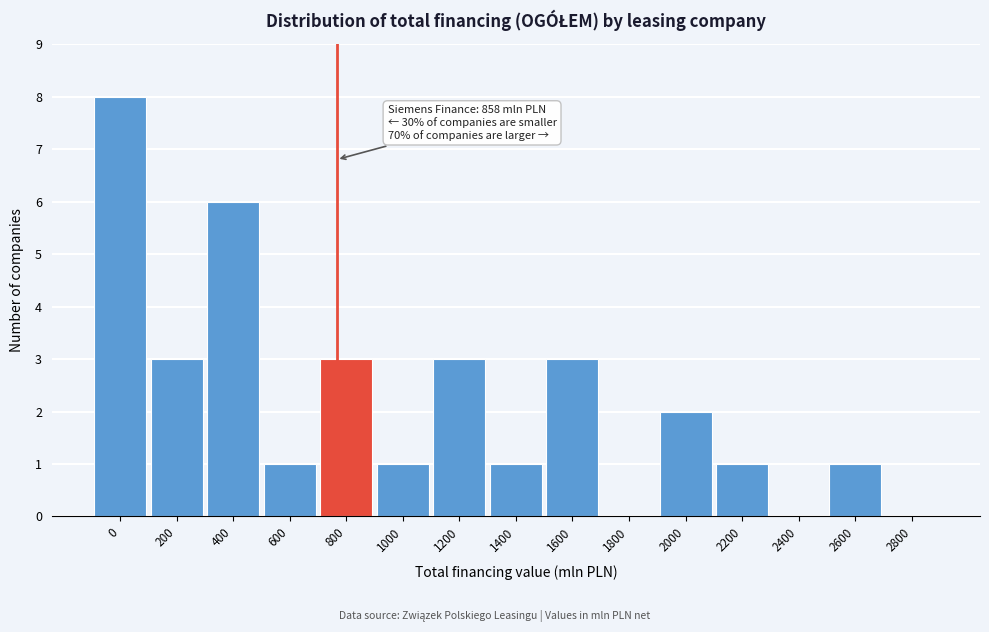

Reading right to left, what are all the values shown in this chart?

2800=0	2600=1	2400=0	2200=1	2000=2	1800=0	1600=3	1400=1	1200=3	1000=1	800=3	600=1	400=6	200=3	0=8